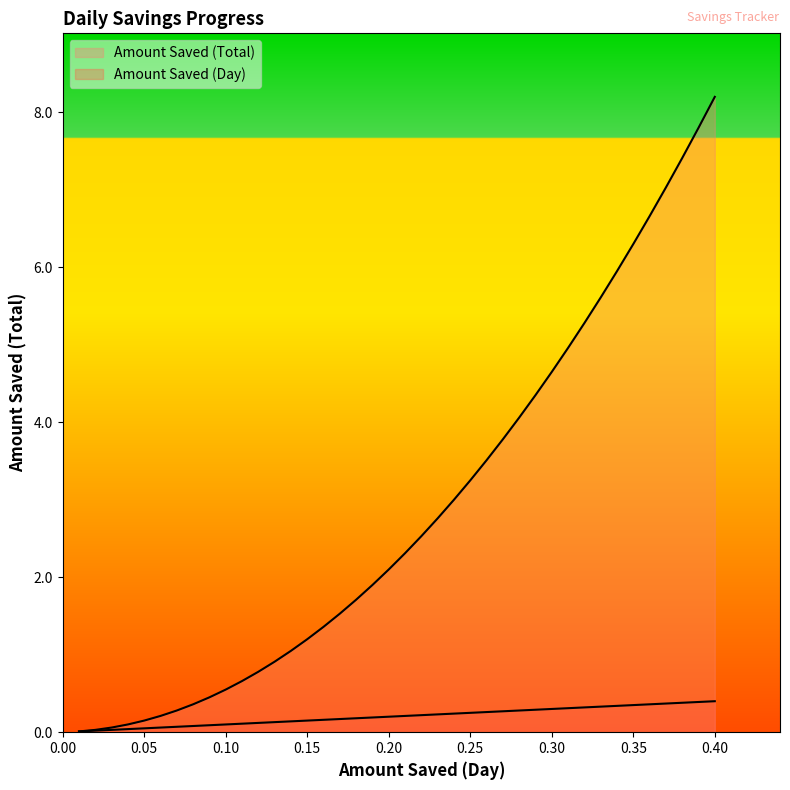

True or false: Amount Saved (Total) and Amount Saved (Day) cross at least once.

False